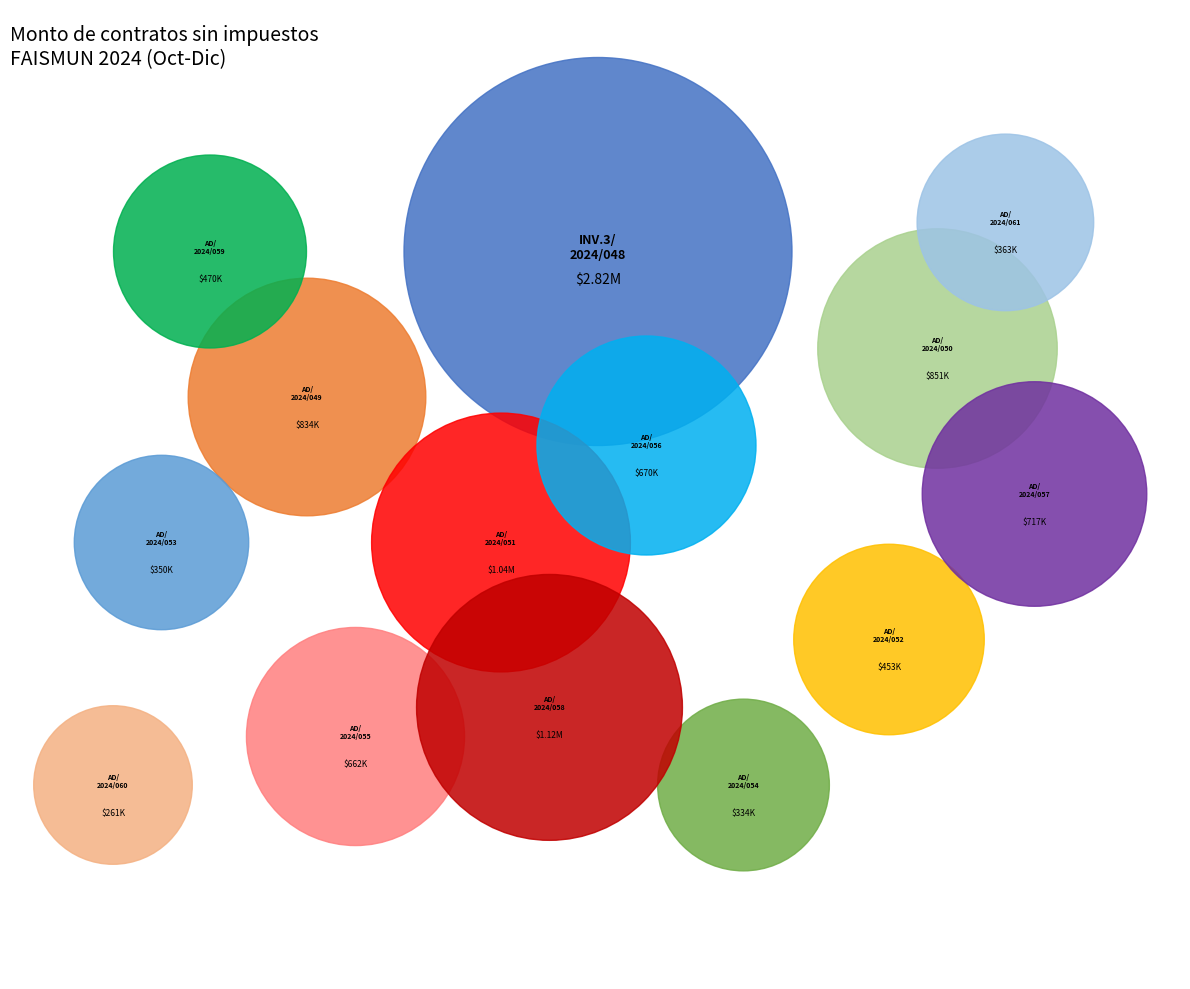

Which category has the smallest portion of the pie?

AD/2024/060